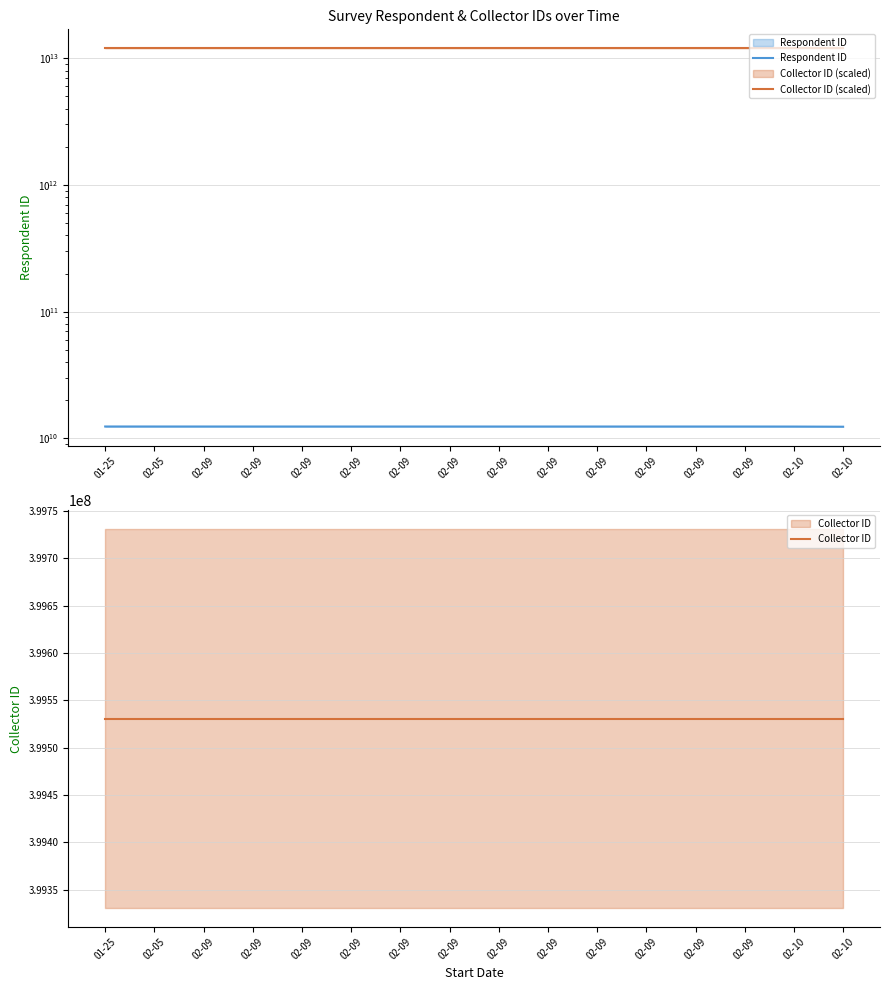

What is the value of the Collector ID (scaled) point at the 14th from the left?

11985918600000